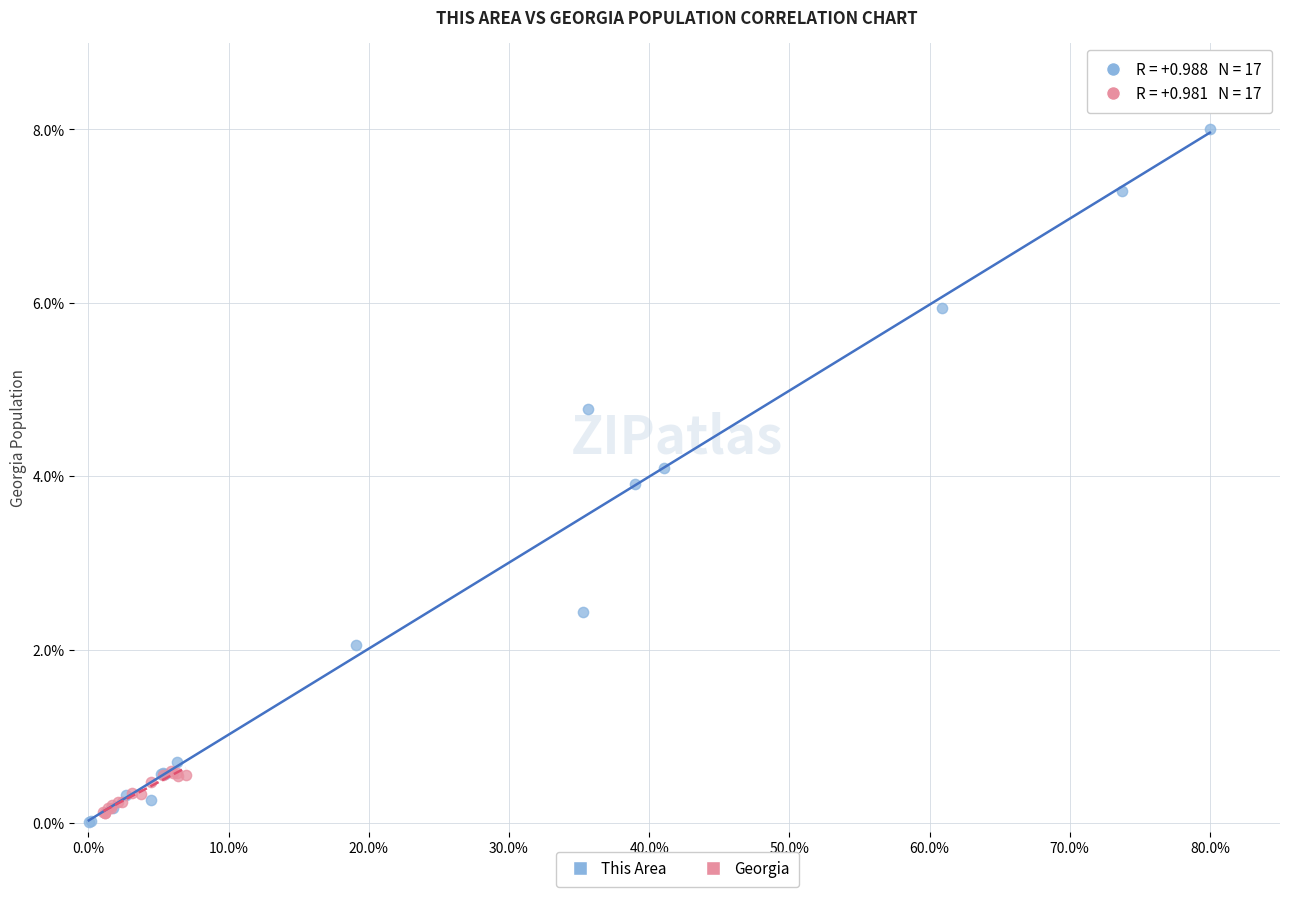

Which series has the widest spread of Y values?

This Area